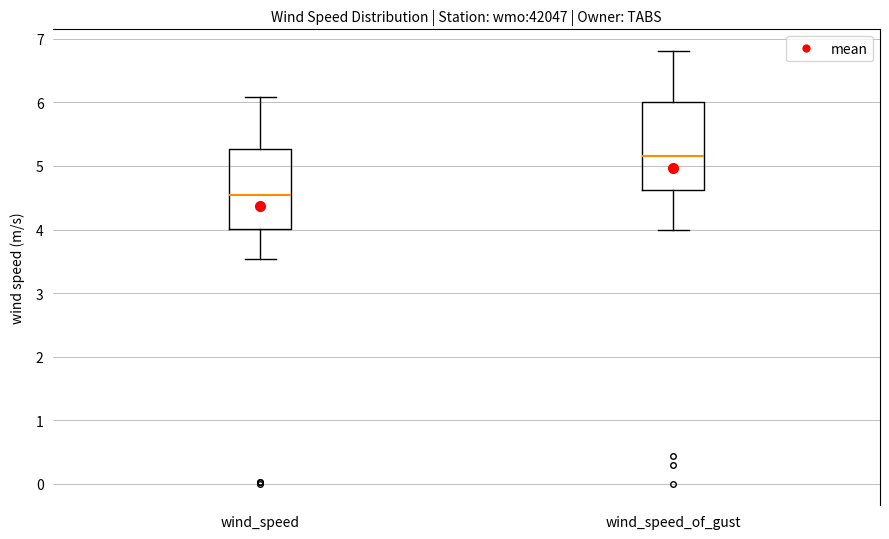

Which box's median line is the lowest?

wind_speed